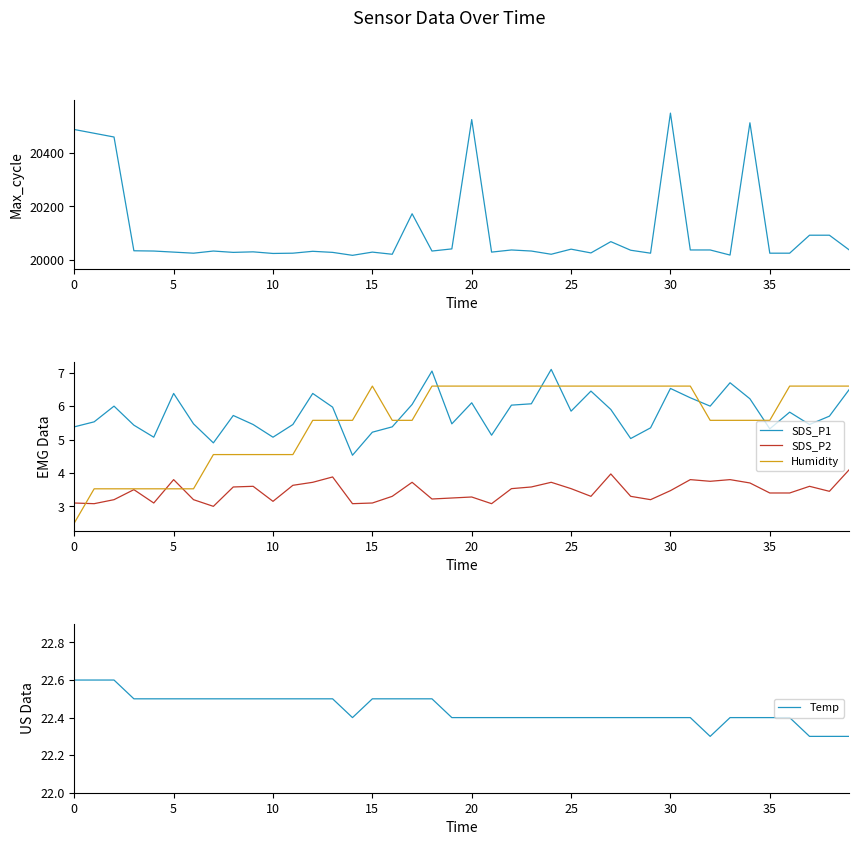

What is the label of the 34th point from the left?

33